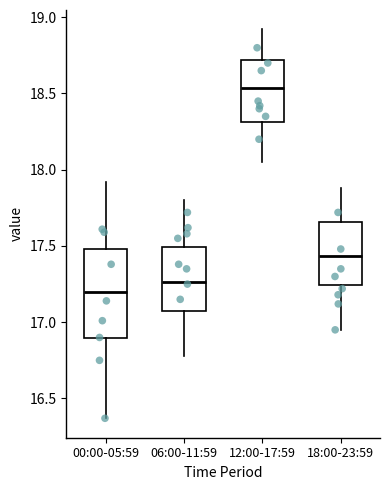

Which box has the highest median line?

12:00-17:59